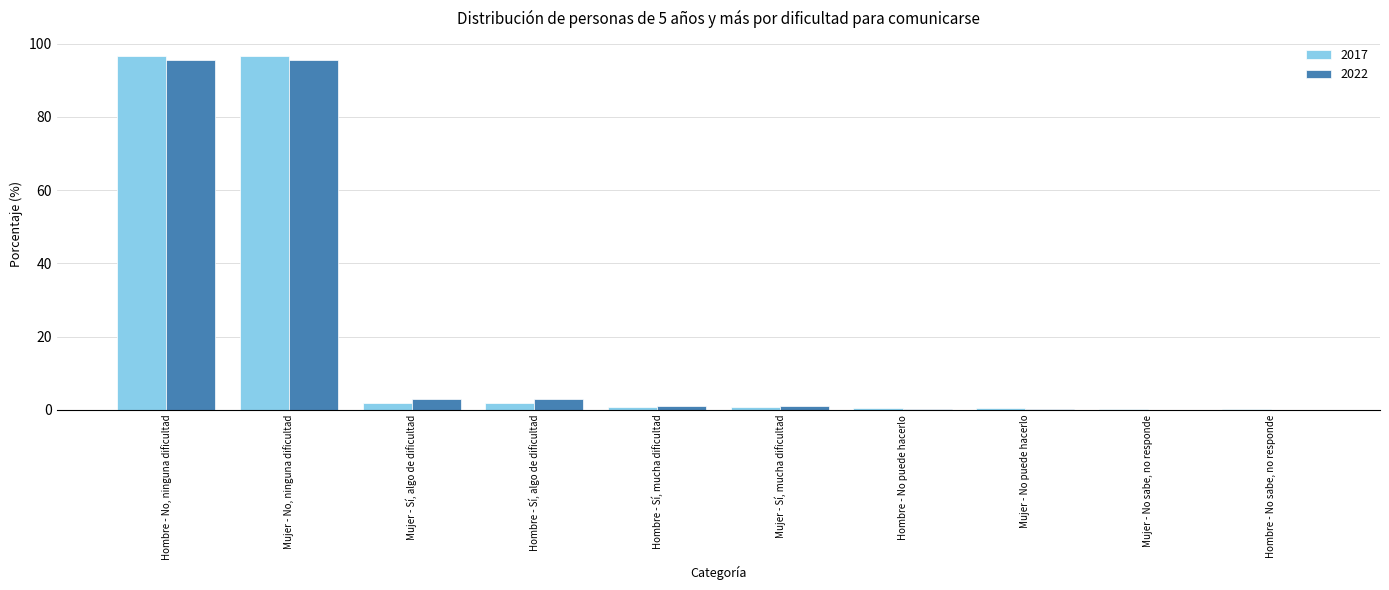

Count the number of categories in the chart.

10